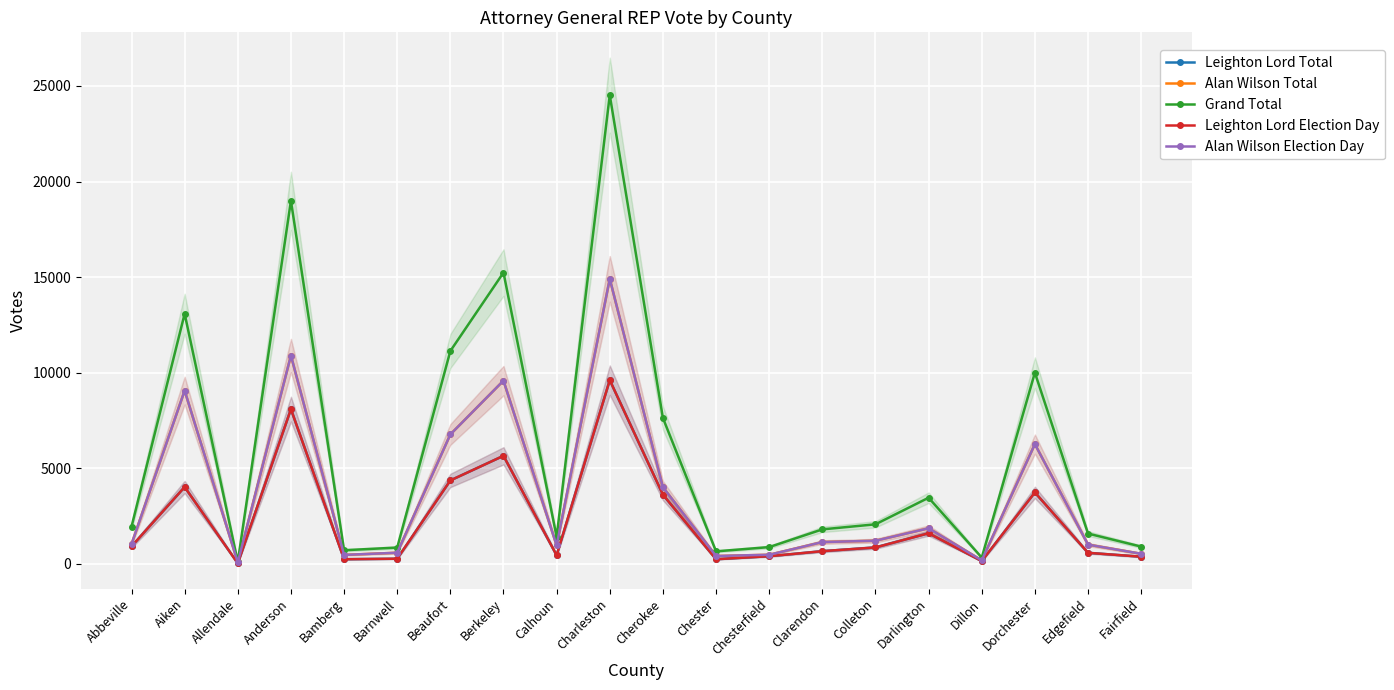

What is the approximate value of Alan Wilson Total at Berkeley, to the nearest 50?

9600